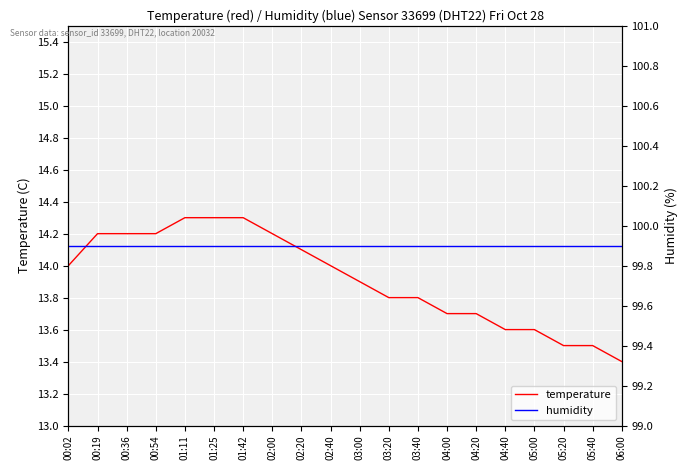

What is the difference between the second highest and second lowest values in the temperature series?

0.8